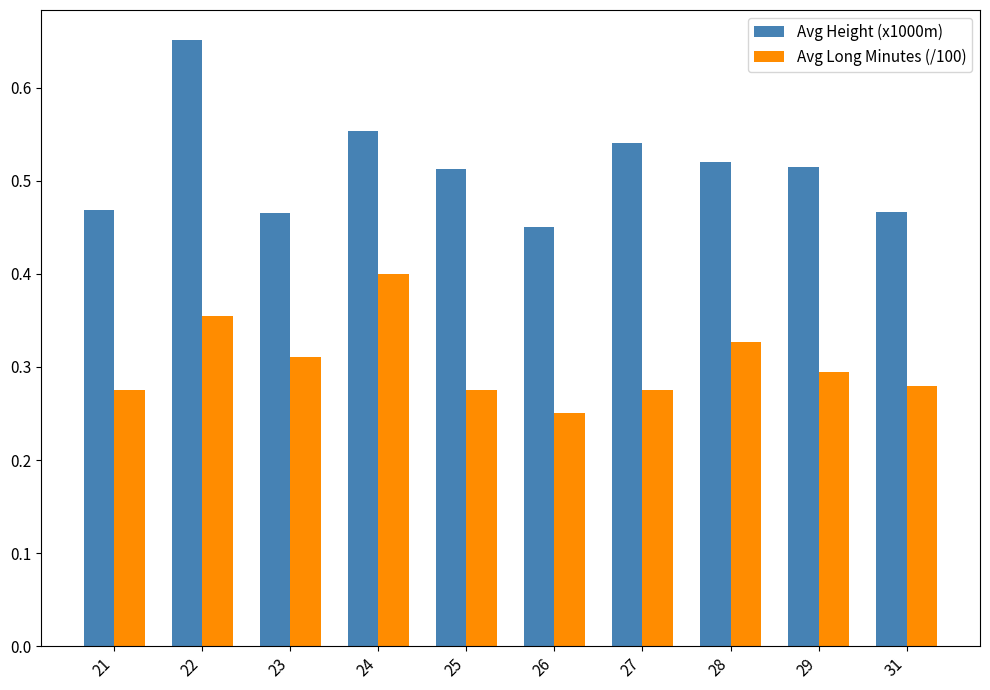

Rank the series by their maximum value, from highest to lowest.

Avg Height (x1000m), Avg Long Minutes (/100)